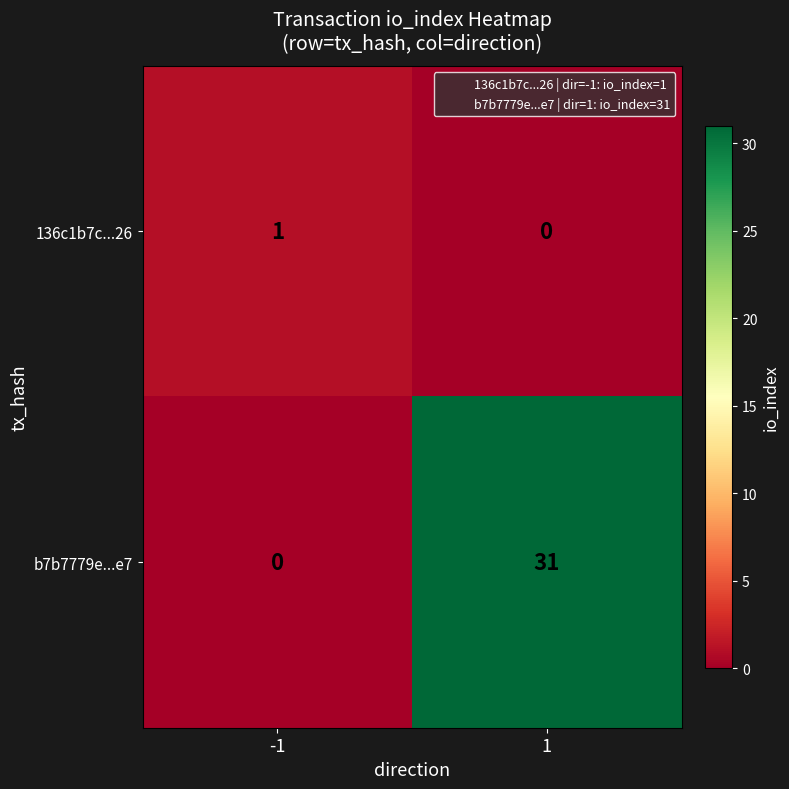

Which category has the highest value across all series?

1